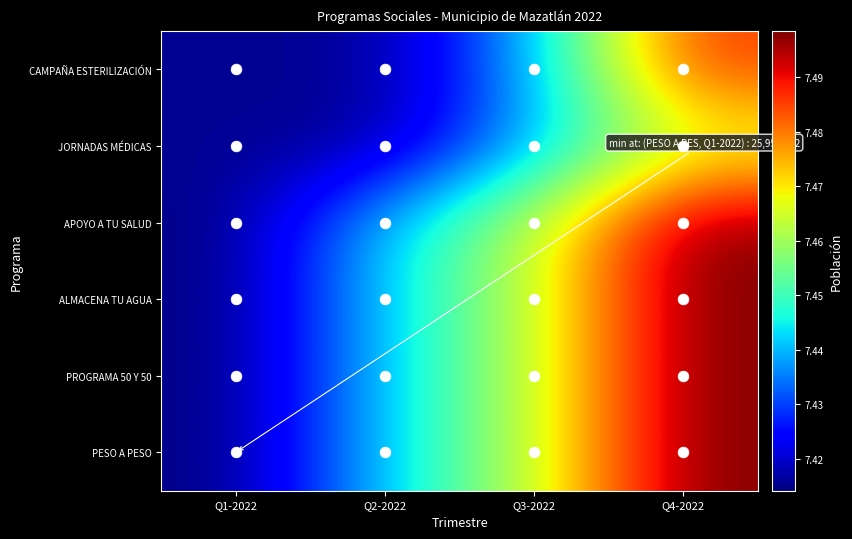

Reading left to right, extract all data points from this chart.

CAMPAÑA ESTERILIZACIÓN: Q1-2022=7.4	Q2-2022=7.4	Q3-2022=7.4	Q4-2022=7.5
JORNADAS MÉDICAS: Q1-2022=7.4	Q2-2022=7.4	Q3-2022=7.4	Q4-2022=7.5
APOYO A TU SALUD: Q1-2022=7.4	Q2-2022=7.4	Q3-2022=7.5	Q4-2022=7.5
ALMACENA TU AGUA: Q1-2022=7.4	Q2-2022=7.4	Q3-2022=7.5	Q4-2022=7.5
PROGRAMA 50 Y 50: Q1-2022=7.4	Q2-2022=7.4	Q3-2022=7.5	Q4-2022=7.5
PESO A PESO: Q1-2022=7.4	Q2-2022=7.4	Q3-2022=7.5	Q4-2022=7.5